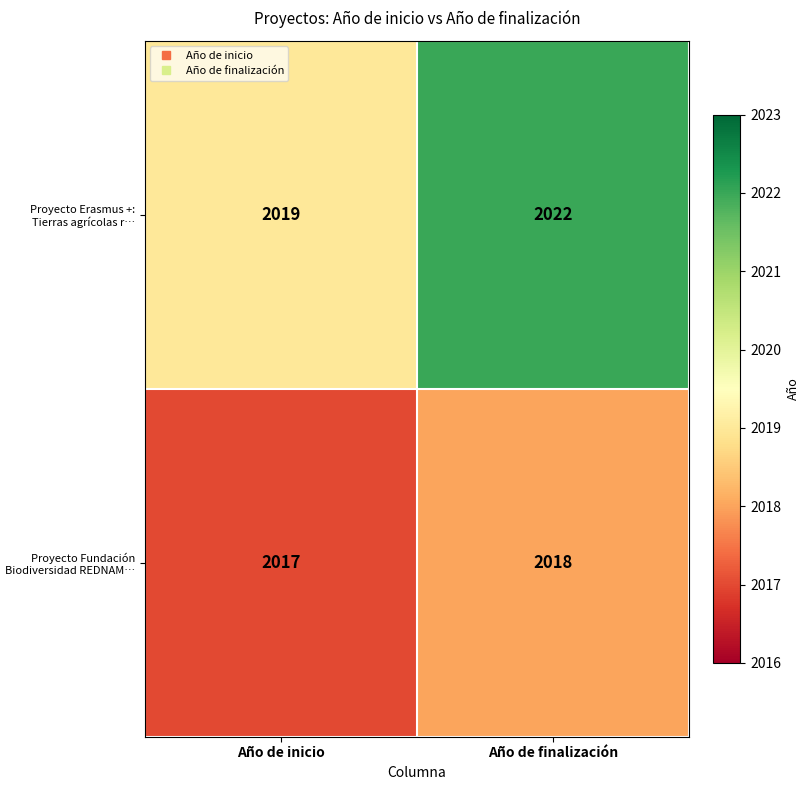

What is the total value across all series at Año de finalización?

4040